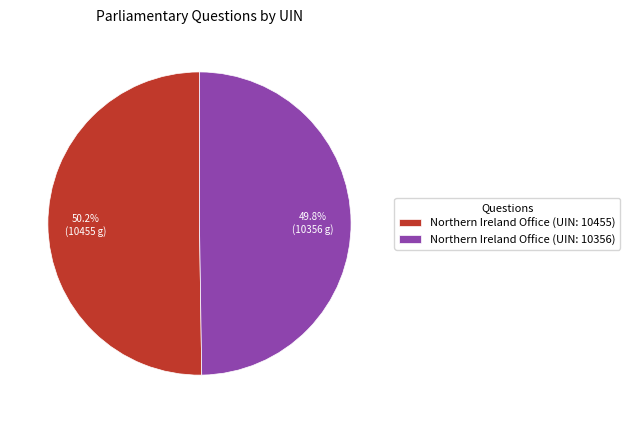

What is the ratio of the value at Northern Ireland Office (UIN: 10455) to the value at Northern Ireland Office (UIN: 10356)?

1.0